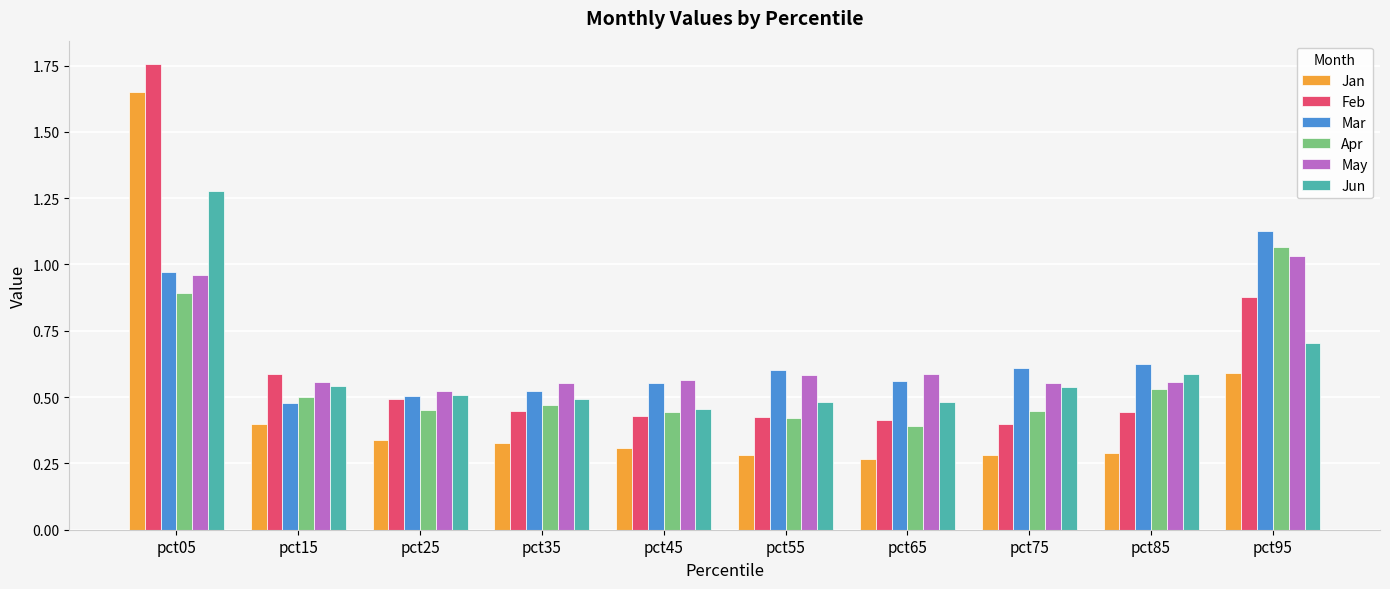

At how many categories does at least one series exceed 1?

2